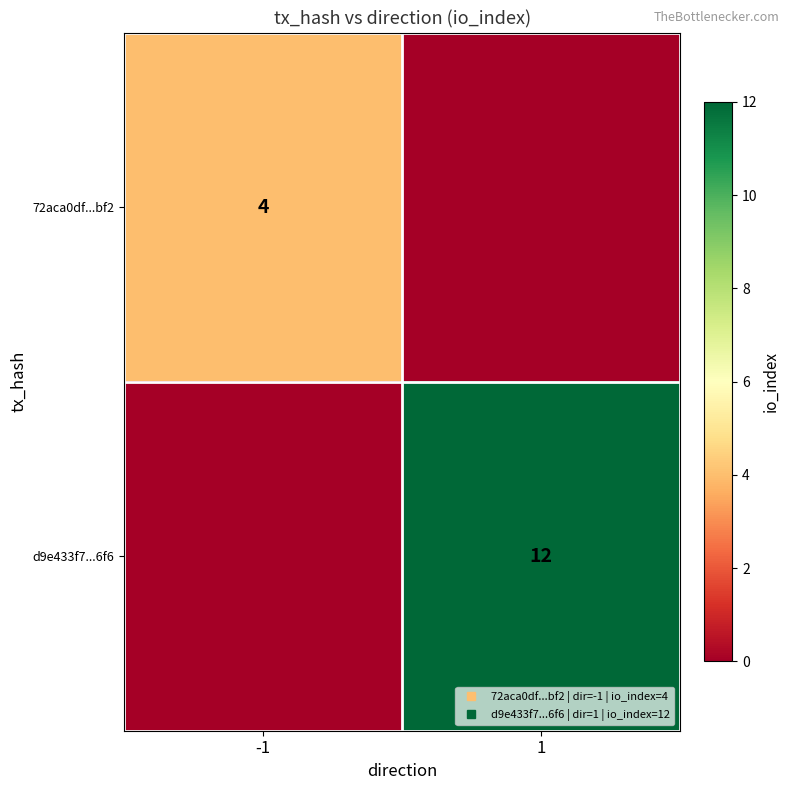

The 72aca0df...bf2 series shows 0 at 1. True or false?

True